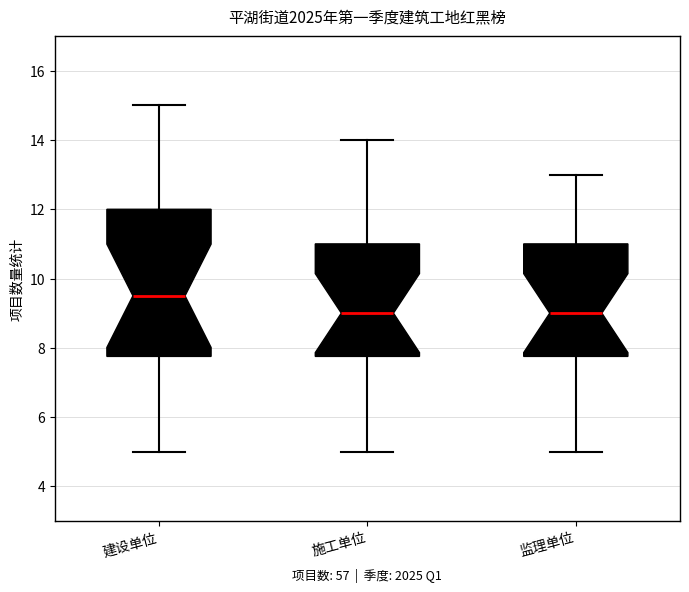

Which box's median line is the highest?

建设单位